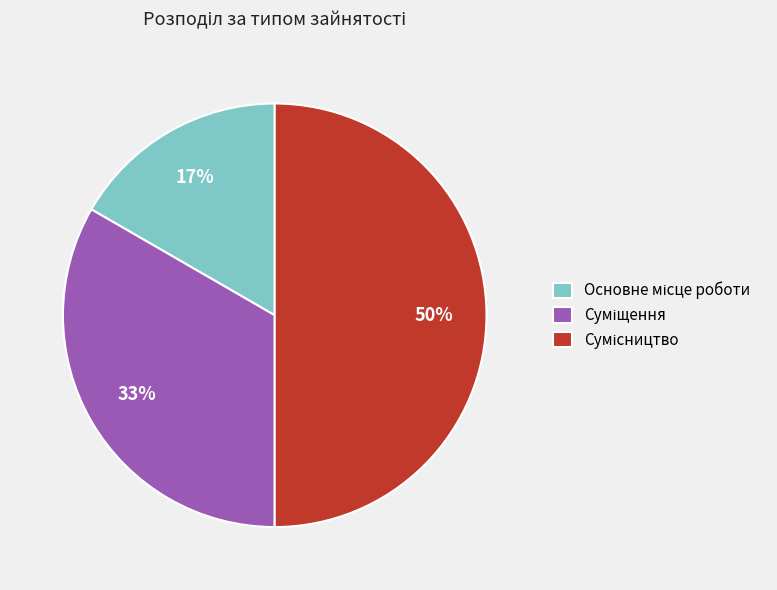

To the nearest percent, what is the difference between the largest and smallest slice percentages?

33%